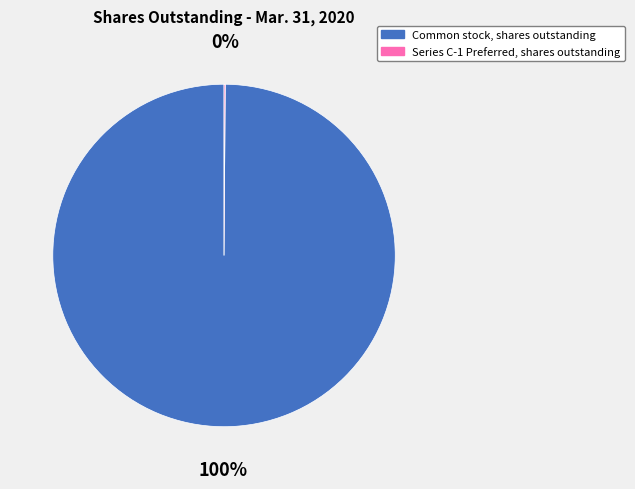

Is it true that Common stock, shares outstanding is 86% of the pie?

False